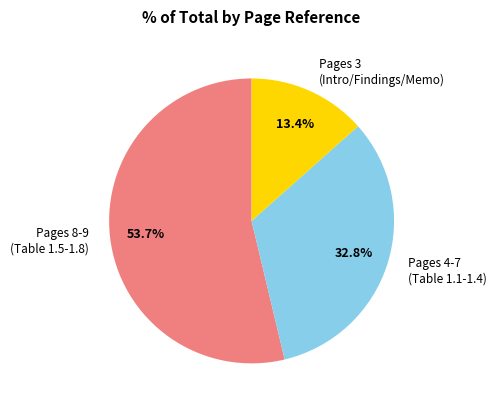

Between Pages 3 (Intro/Findings/Memo) and Pages 8-9 (Table 1.5-1.8), which is larger?

Pages 8-9 (Table 1.5-1.8)